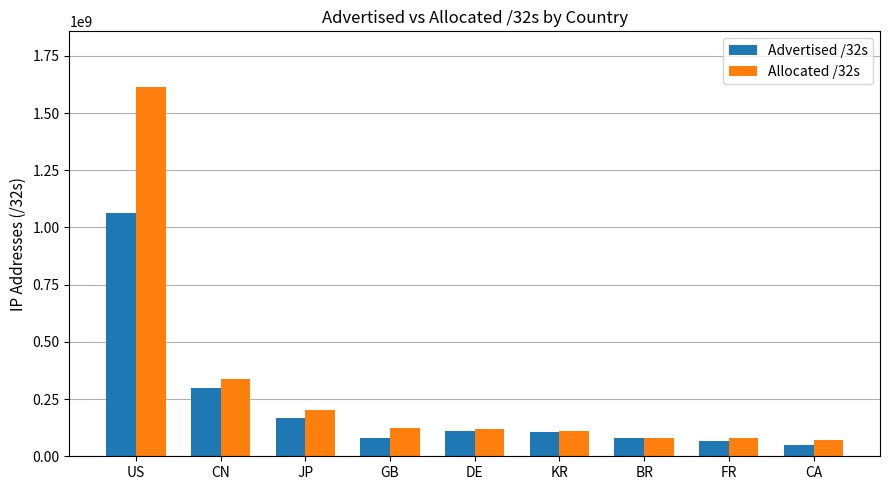

How many bars are there in total?

18